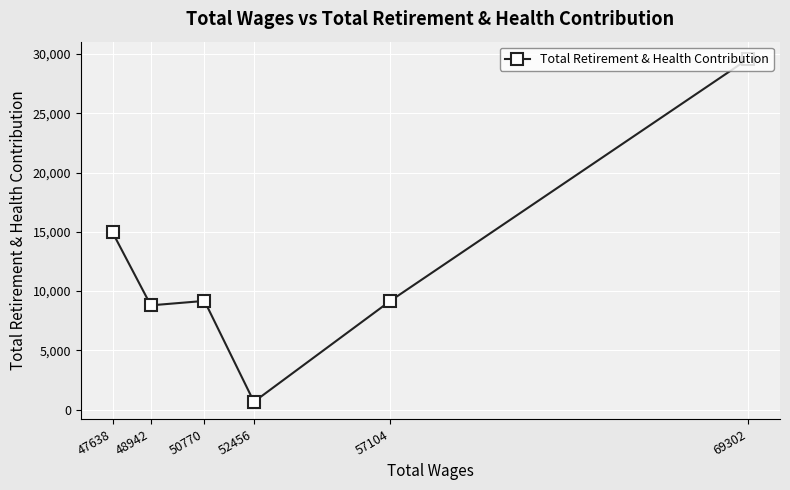

What is the difference between the values at 57104 and 69302?

20431